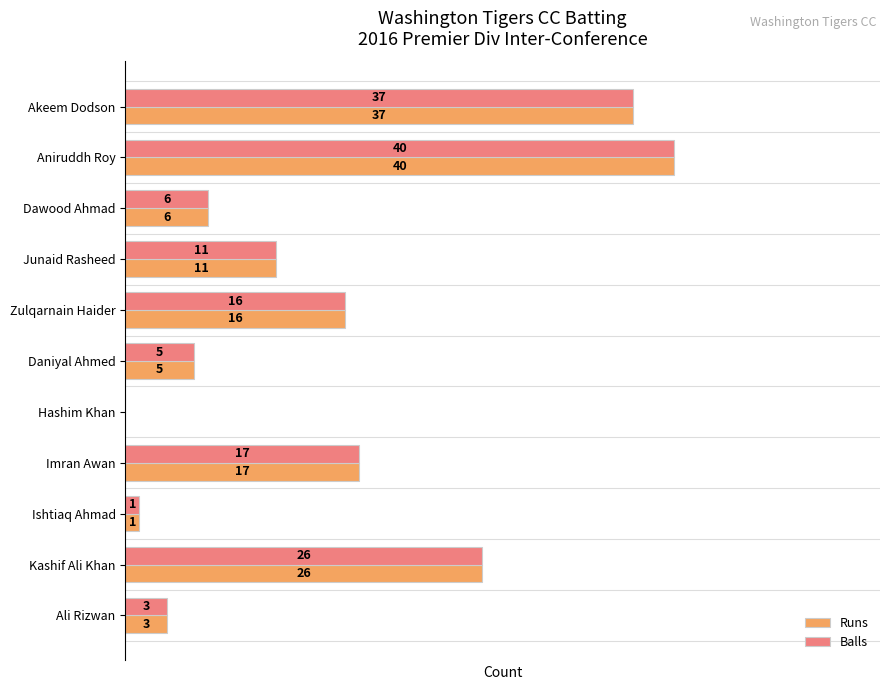

What are all the series names shown in the legend?

Runs, Balls